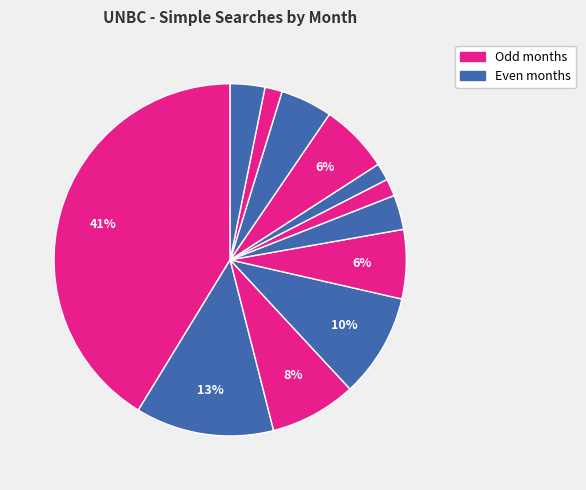

To the nearest percent, what is the average slice percentage?

8%